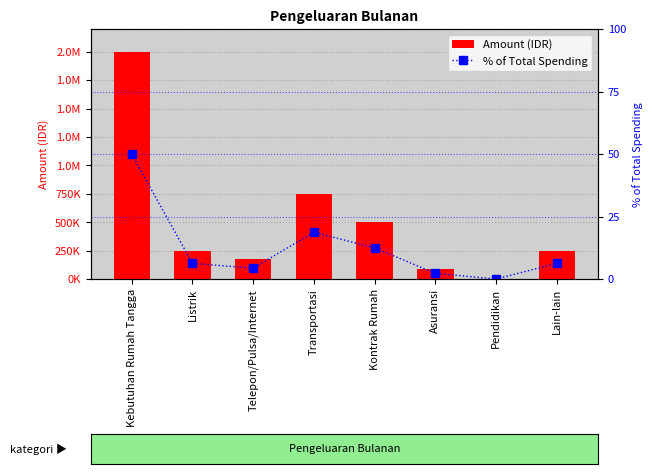

Count the number of categories in the chart.

8